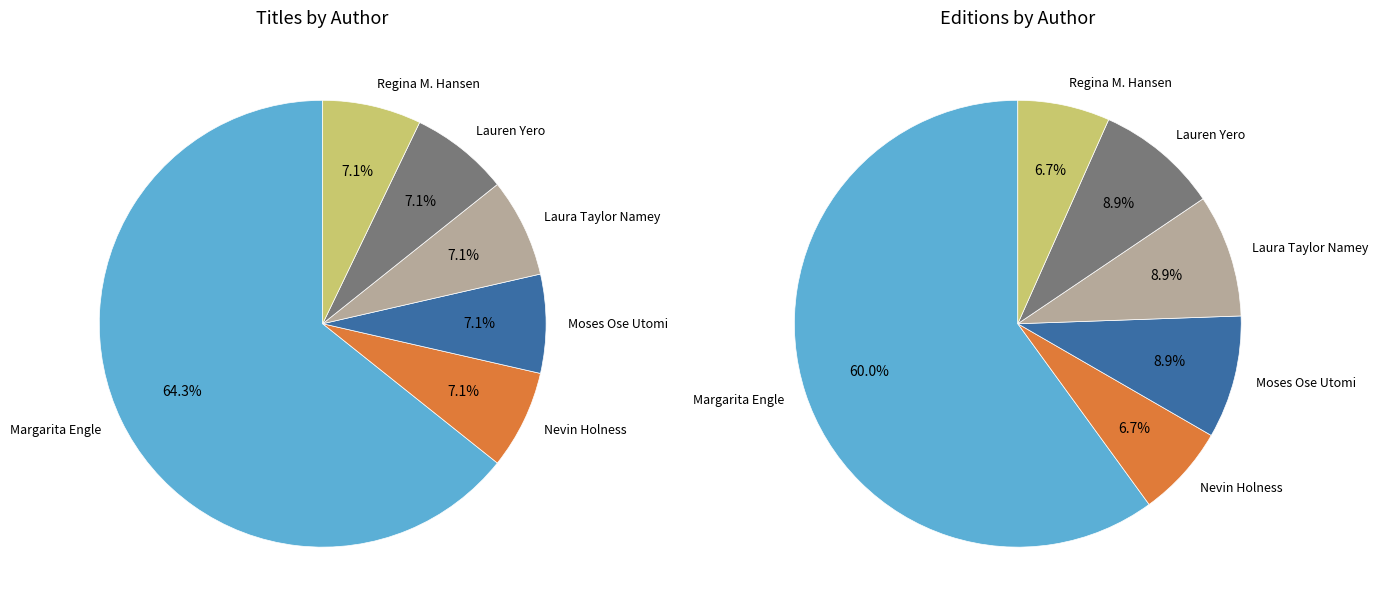

To the nearest percent, what percentage of the pie is Margarita Engle (476033634)?

64%